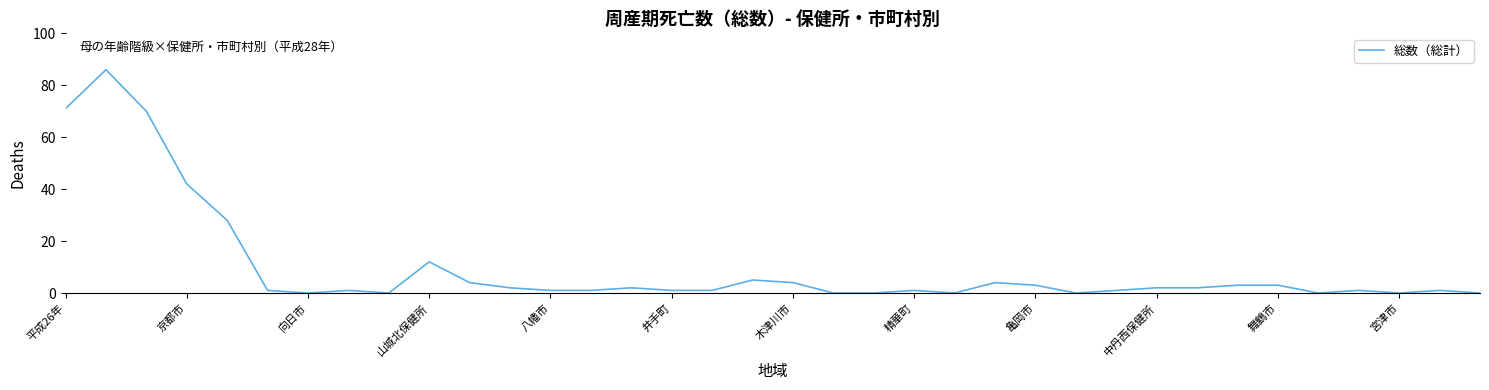

What is the greatest value displayed?

86